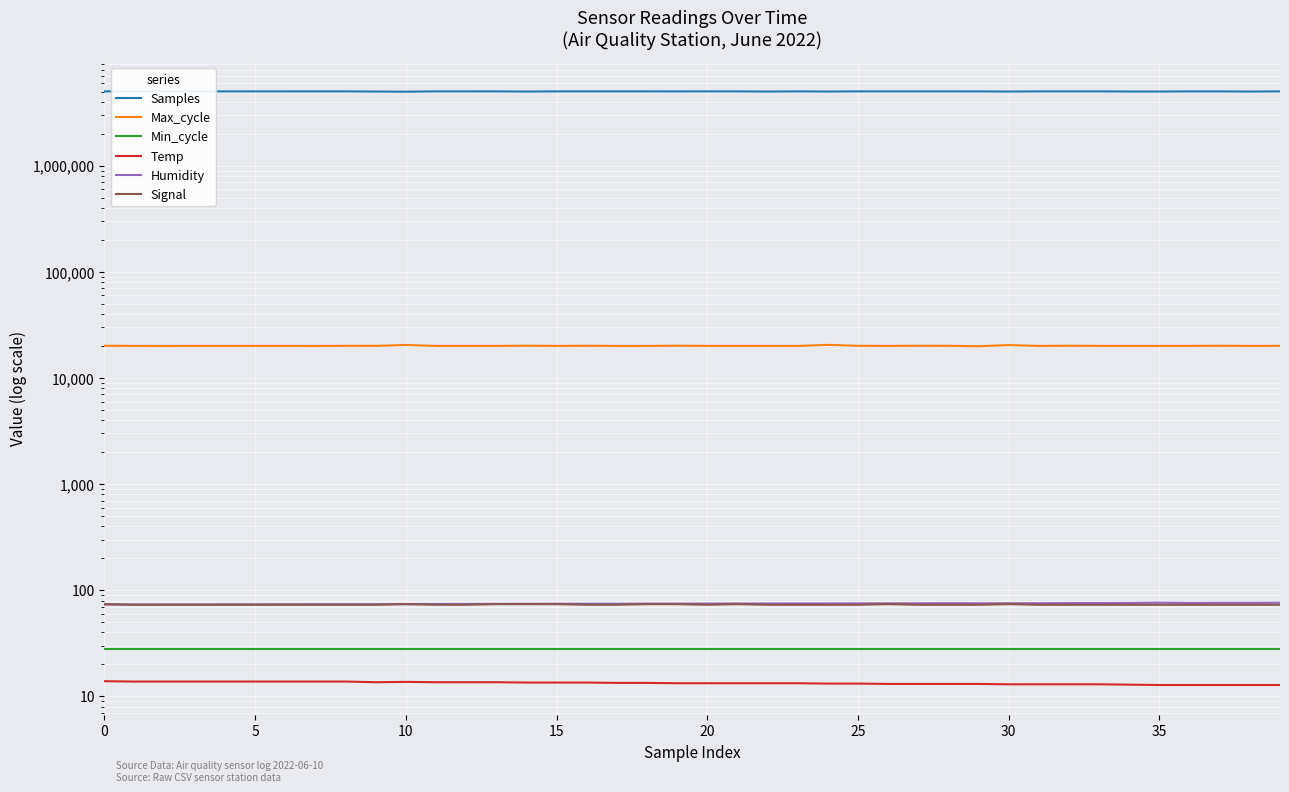

Where is Max_cycle nearest to the value 20202?

14